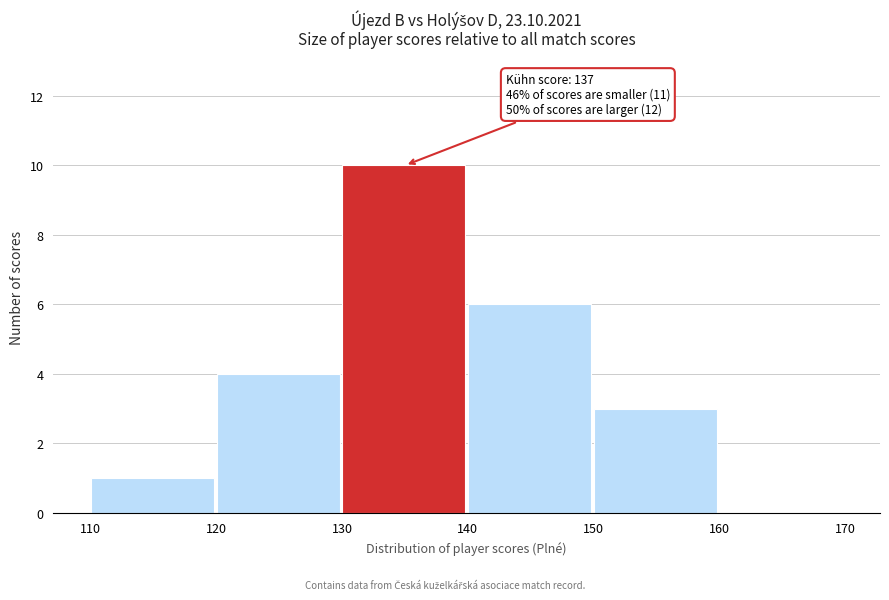

Which range on the x-axis has the tallest bar?

130 to 140